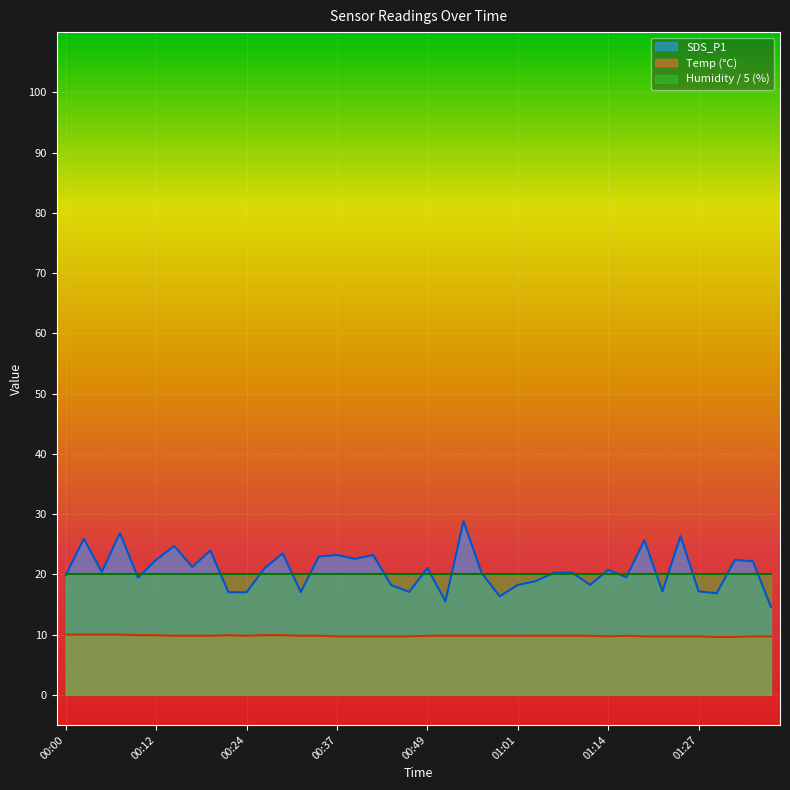

Is it true that SDS_P1 equals 22.9 at 00:34?

True